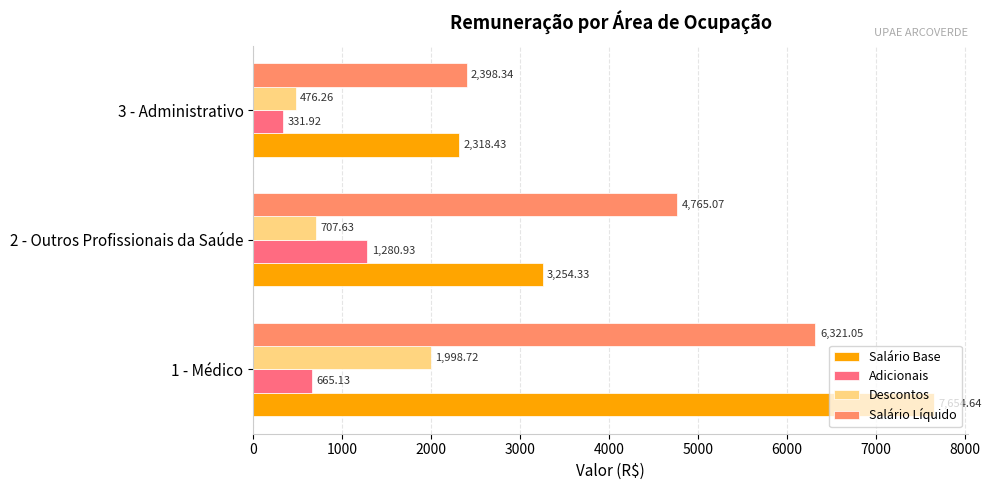

What is the greatest value displayed?

7654.6